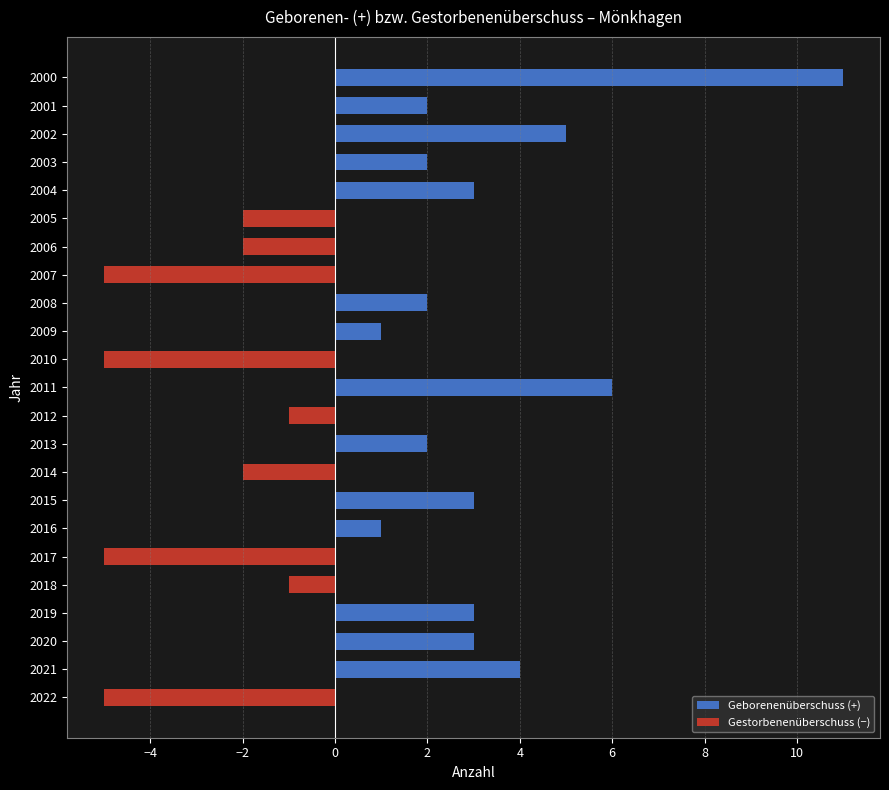

Reading top to bottom, list all the values displayed in this chart.

11	2	5	2	3	-2	-2	-5	2	1	-5	6	-1	2	-2	3	1	-5	-1	3	3	4	-5